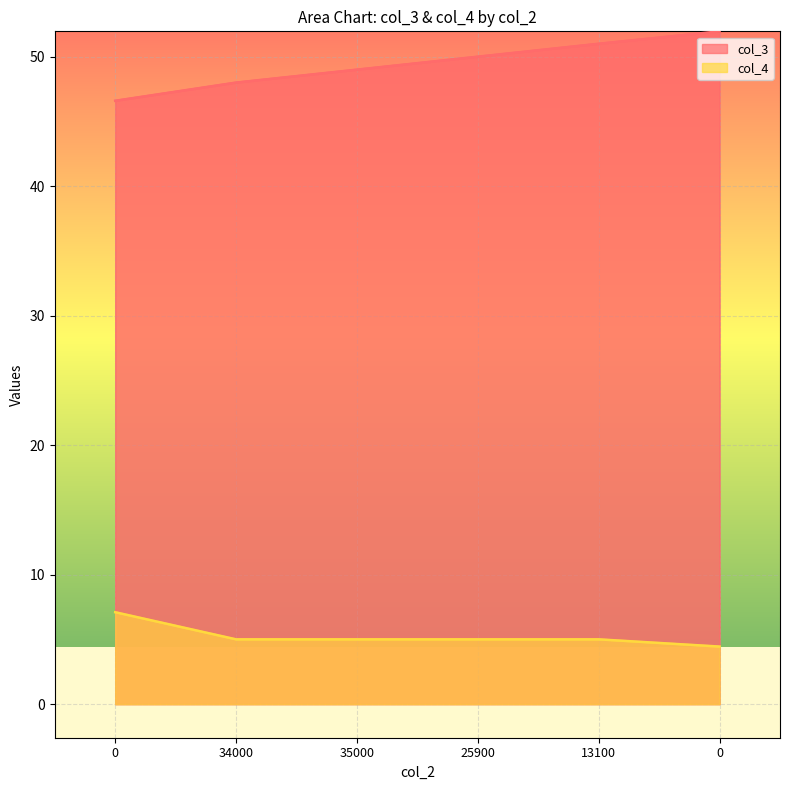

How many values in the col_3 series are below 50?

3